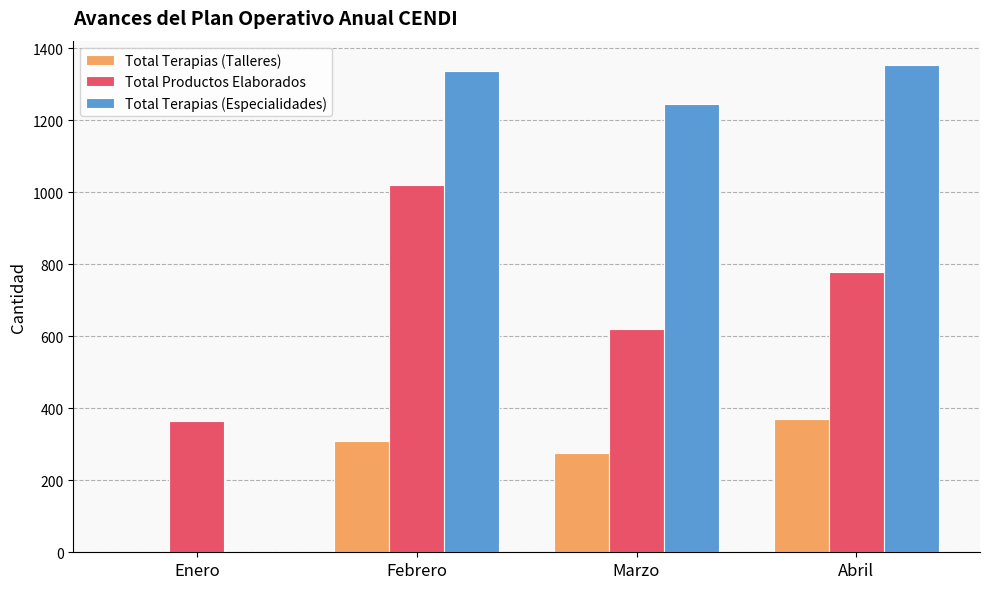

Is the value of Total Productos Elaborados at Marzo greater than the value of Total Terapias (Especialidades) at Enero?

Yes